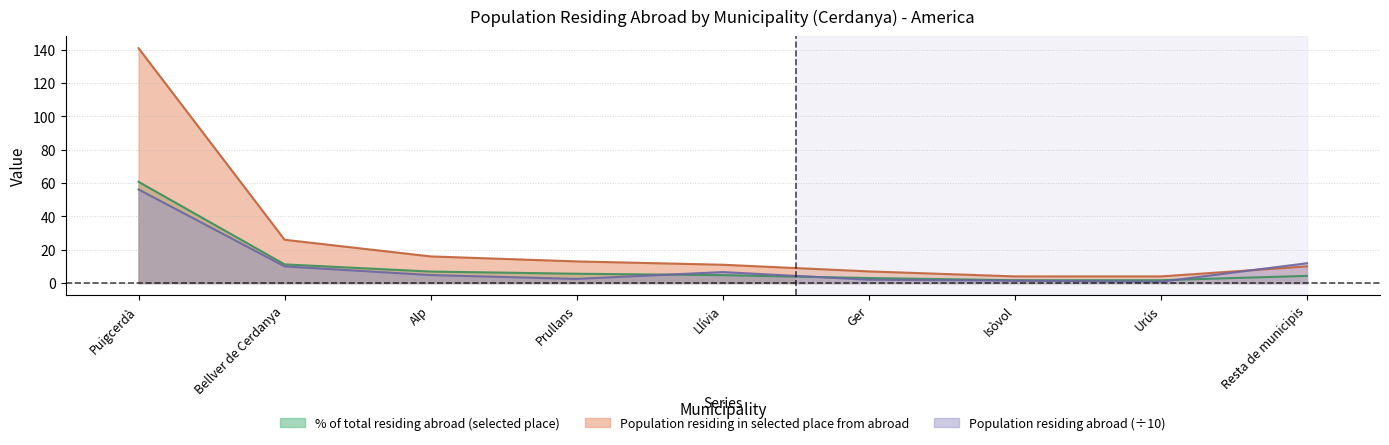

Which has a higher value, Puigcerdà or Bellver de Cerdanya?

Puigcerdà